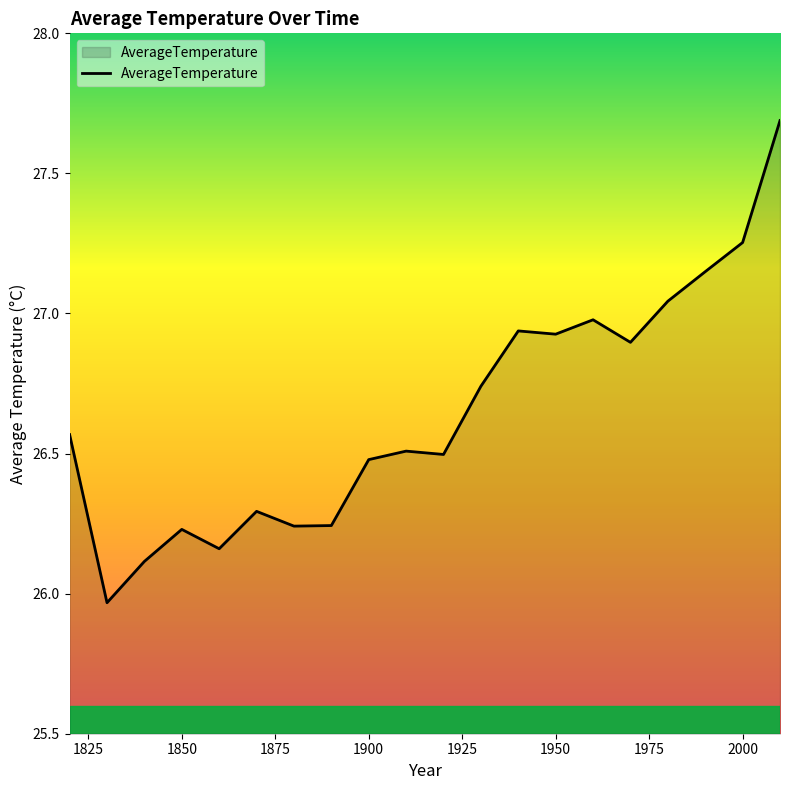

How many lines are shown in the chart?

1